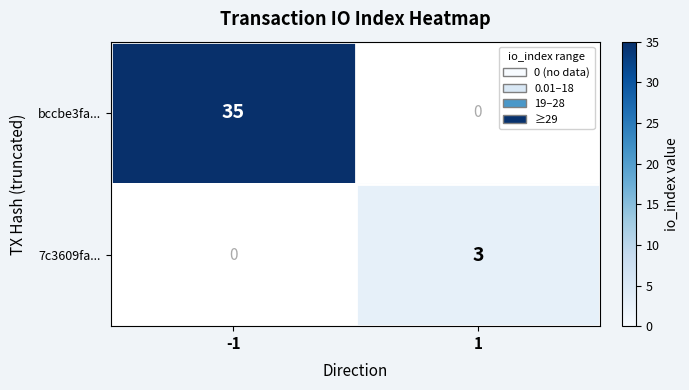

At 1, list the series in order from smallest to largest.

bccbe3fa..., 7c3609fa...